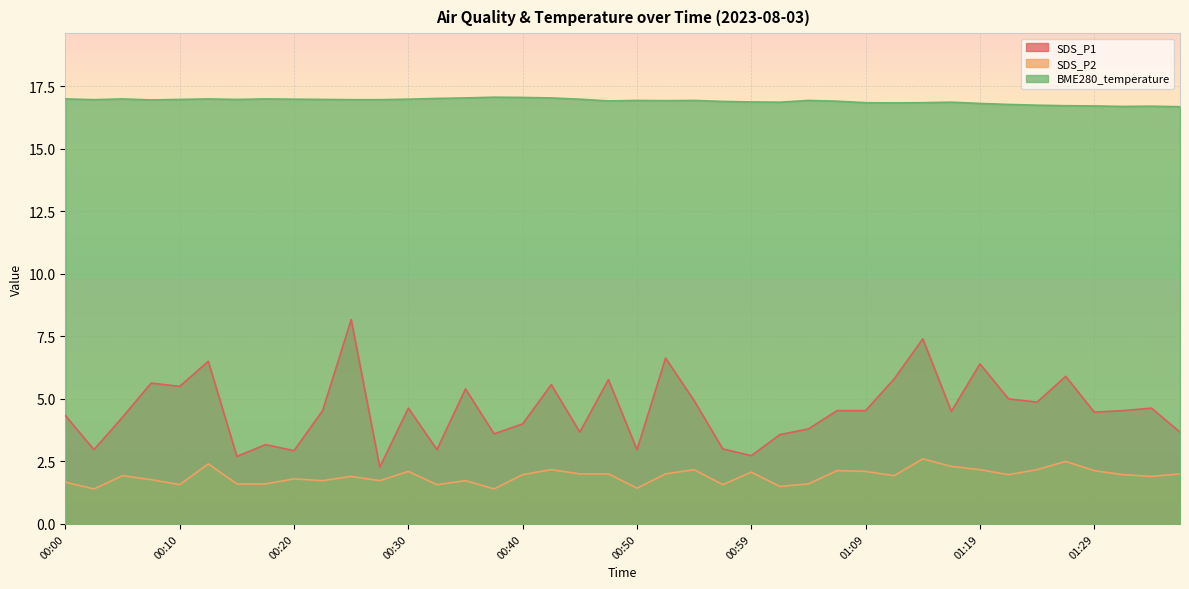

Where is BME280_temperature nearest to the value 16?

01:36